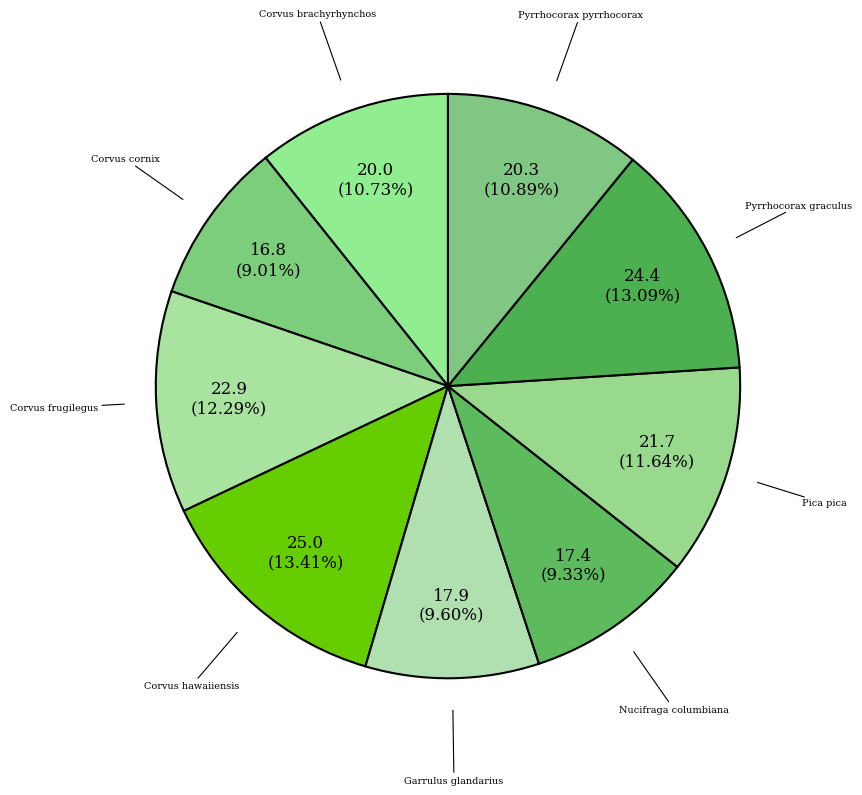

What percentage is the Corvus cornix slice, to the nearest percent?

9%